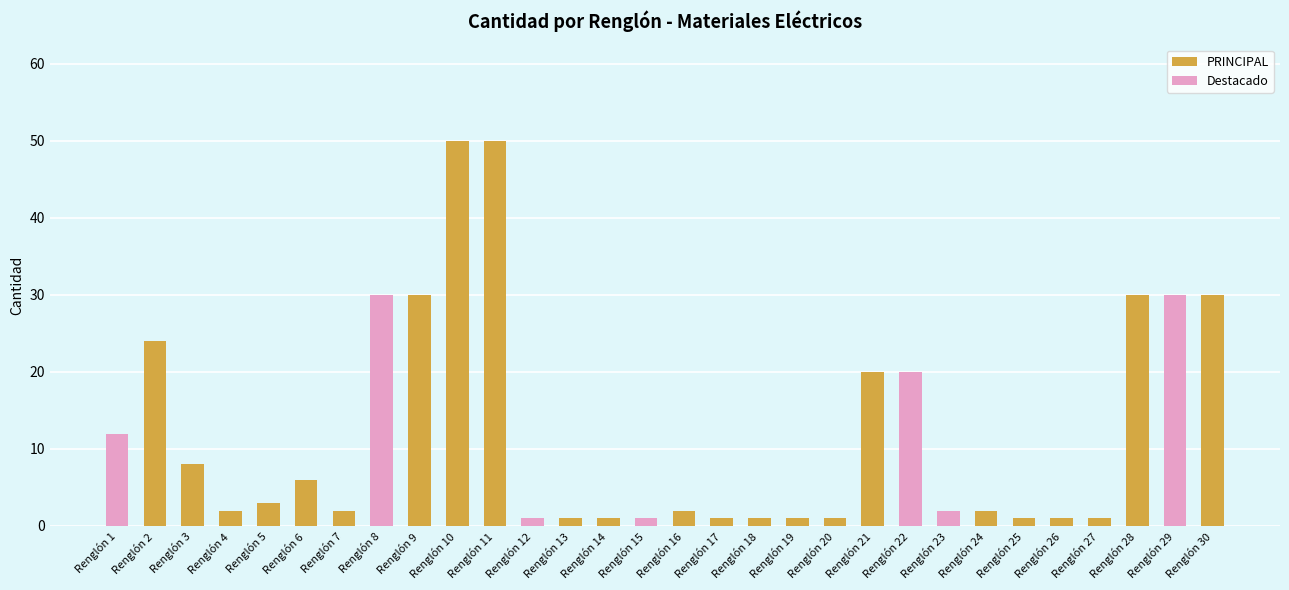

What is the ratio of the value at Renglón 9 to the value at Renglón 25?

30.0